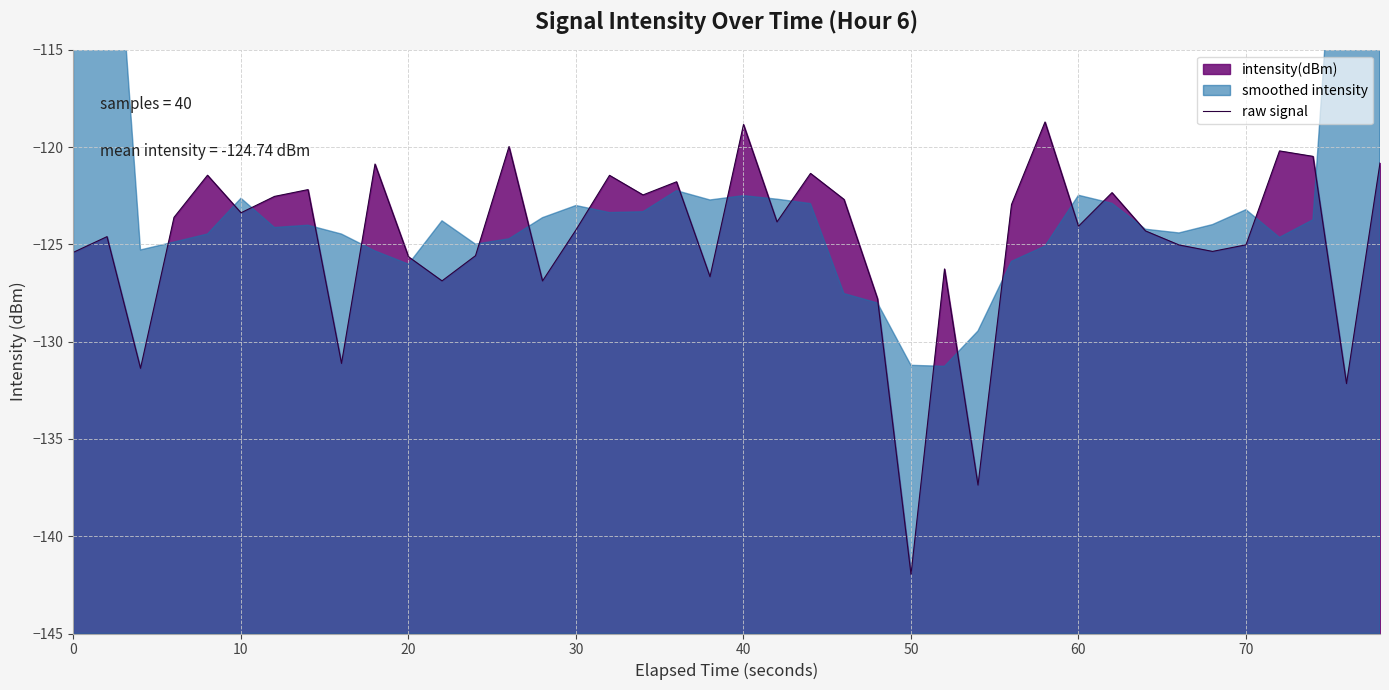

Reading right to left, what are all the values shown in this chart?

-120.8	-132.2	-120.5	-120.2	-125.0	-125.4	-125.0	-124.3	-122.3	-124.1	-118.7	-123.0	-137.4	-126.3	-142.0	-127.8	-122.7	-121.4	-123.8	-118.8	-126.7	-121.8	-122.5	-121.5	-124.3	-126.9	-120.0	-125.6	-126.9	-125.6	-120.9	-131.1	-122.2	-122.5	-123.4	-121.4	-123.6	-131.4	-124.6	-125.4